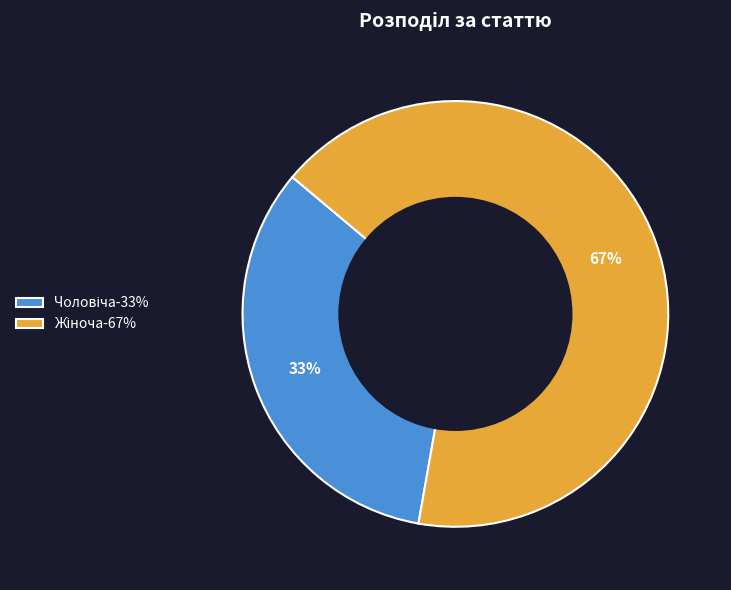

To the nearest percent, what is the average slice percentage?

50%